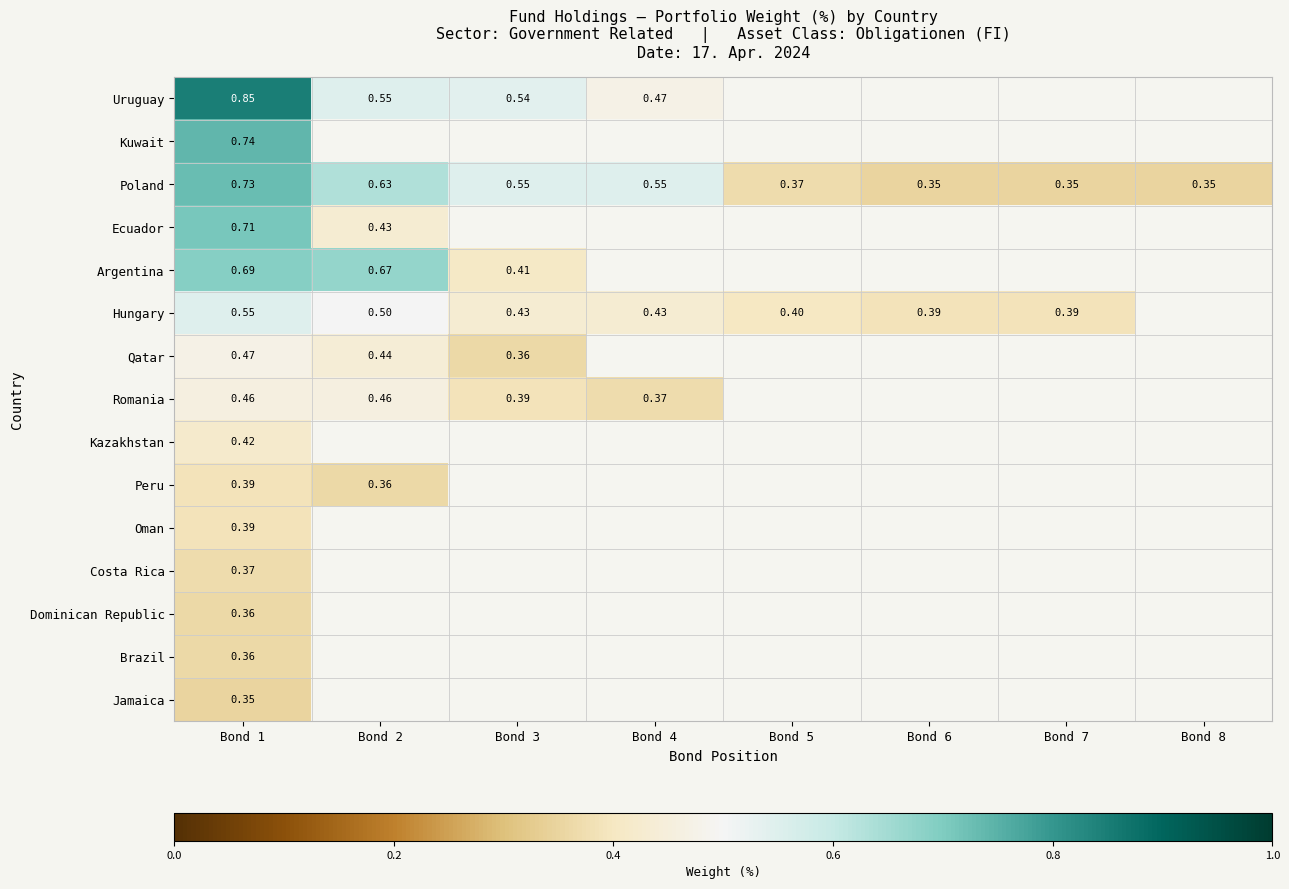

Between Bond 1 and Bond 2, which is larger?

Bond 1